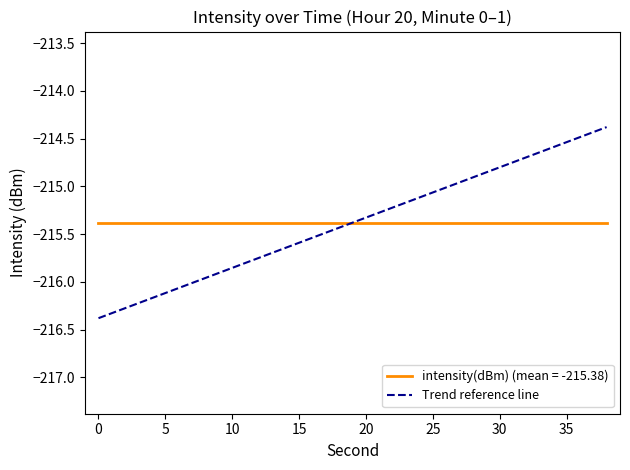

Which series has the largest range (max minus min)?

Trend reference line